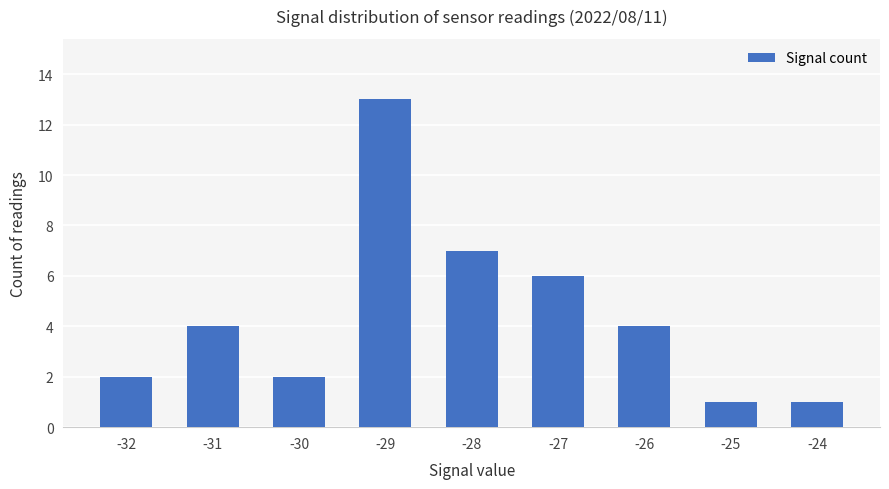

Reading left to right, list all the values displayed in this chart.

2	4	2	13	7	6	4	1	1